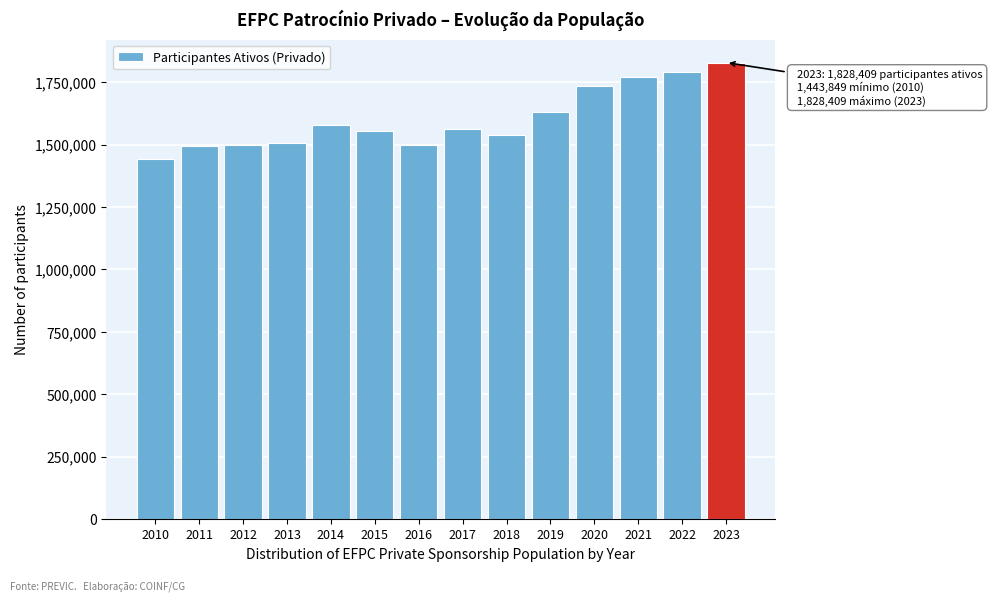

What is the difference between the maximum and minimum values?

384560